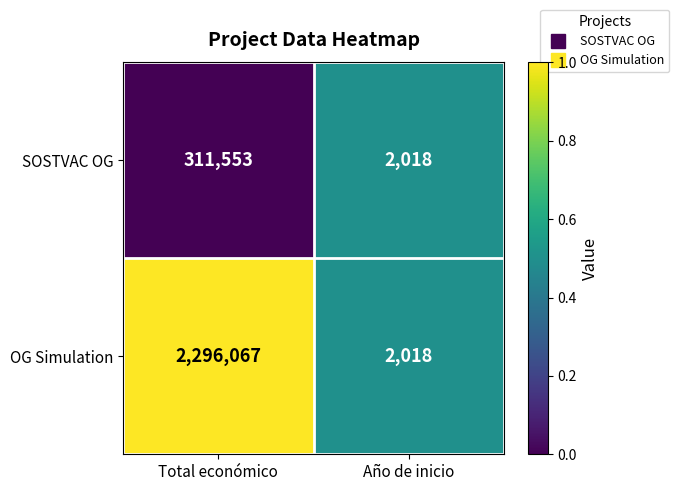

What is the approximate value of OG Simulation at Total económico?

2296067